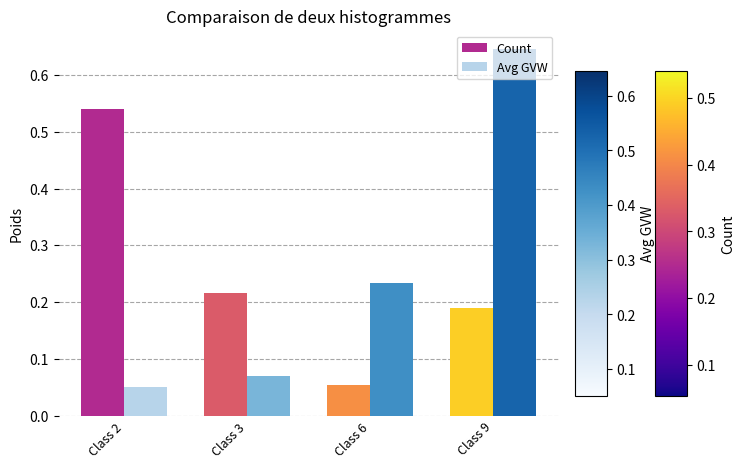

Between Class 3 and Class 9, which series saw the biggest shift?

Avg GVW